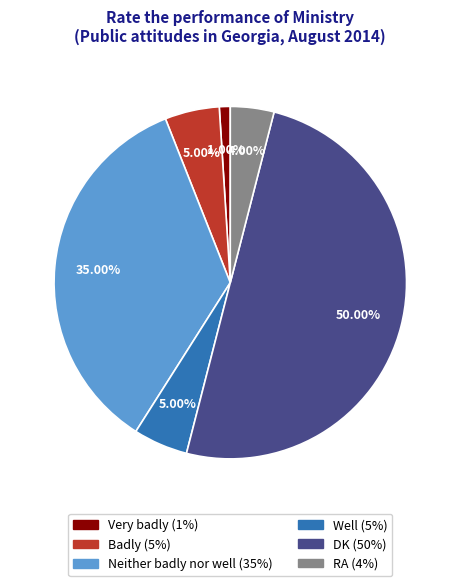

Count the number of slices in the pie.

6